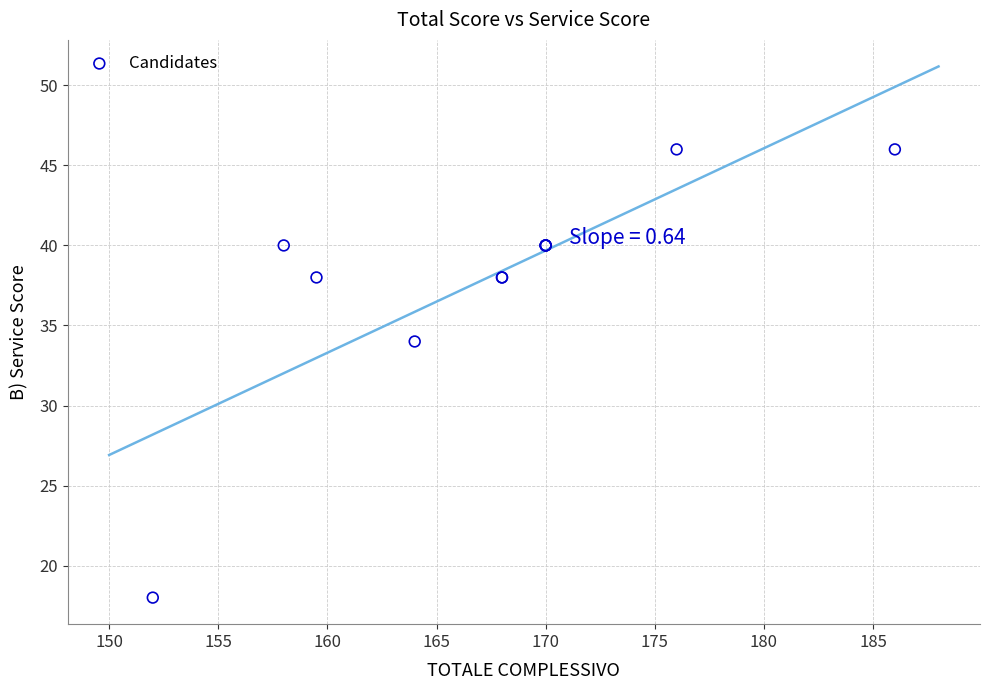

What Y value in the scatter plot is closest to 32?

34